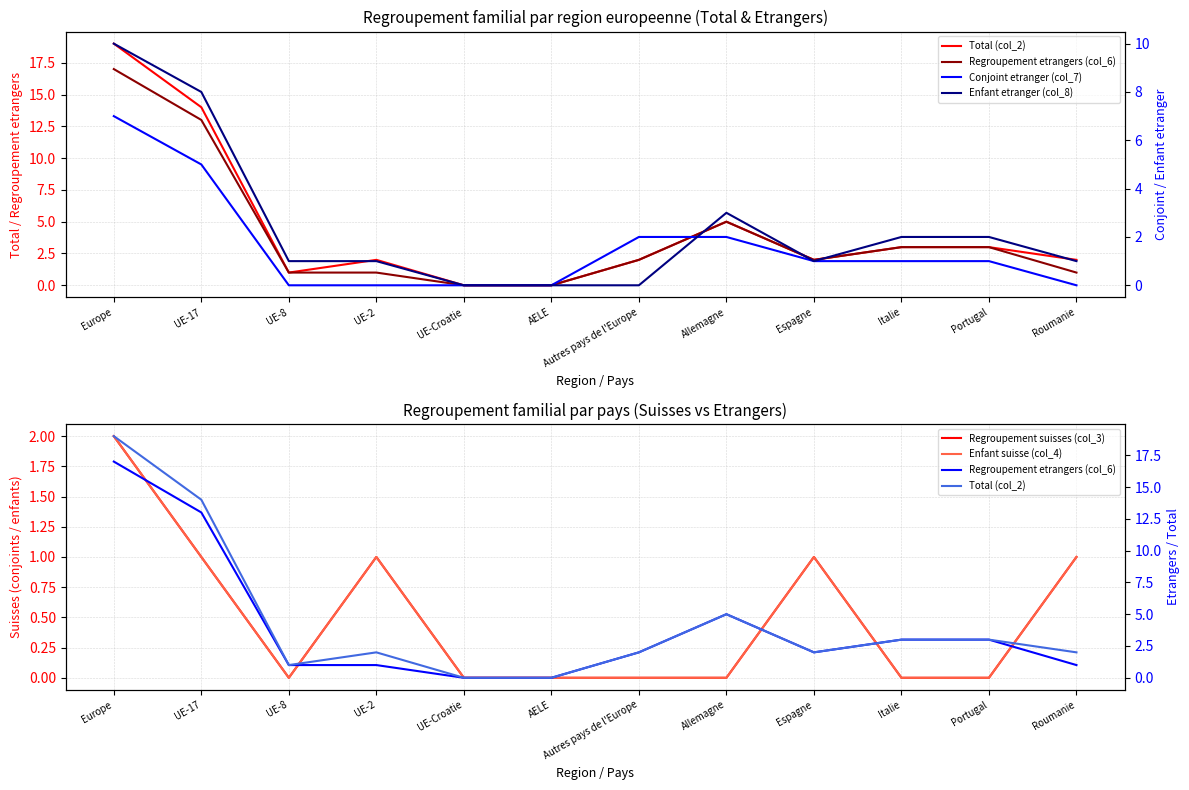

Which series has the largest total across all categories?

Total (col_2)